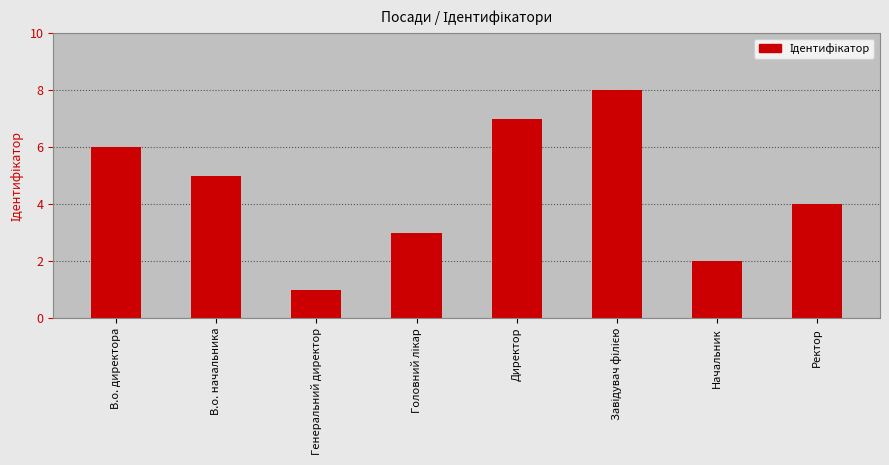

What is the difference between the values at В.о. начальника and Ректор?

1